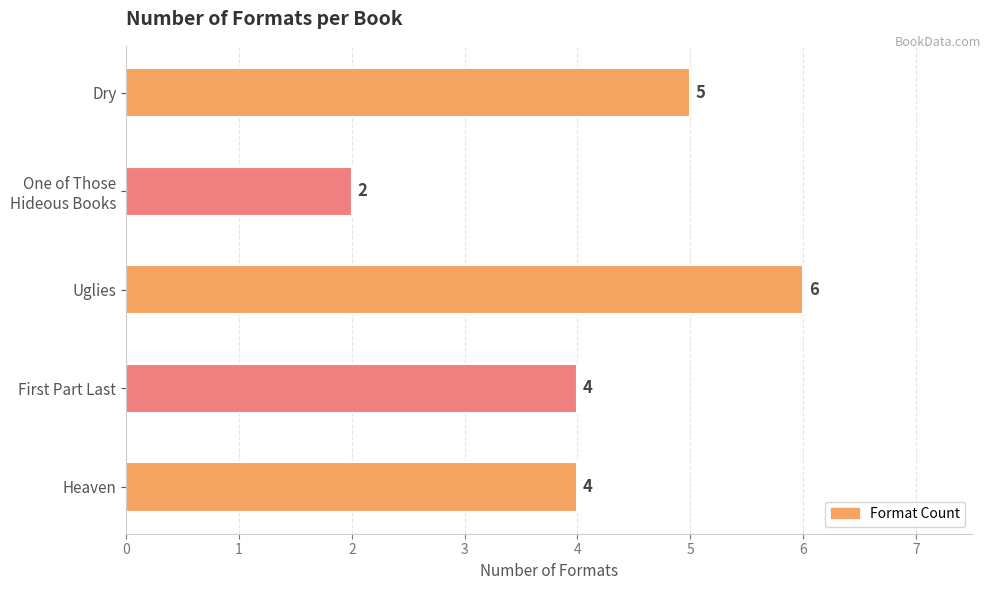

What is the value of the 1st bar from the top?

5